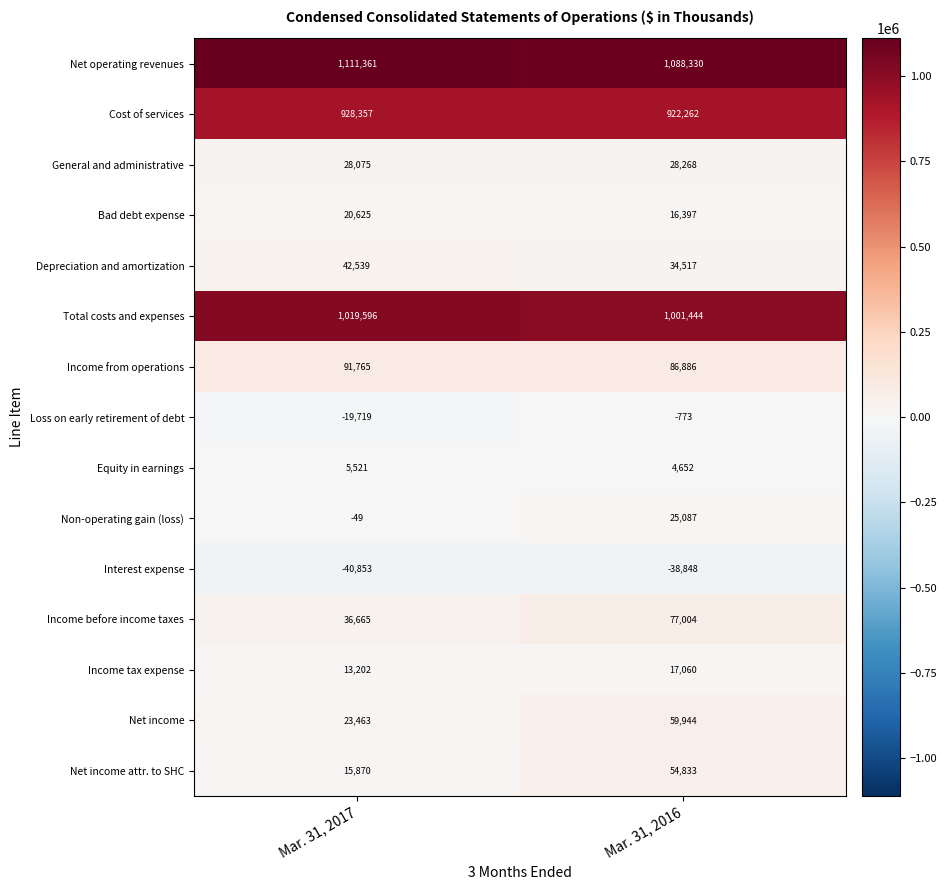

What is the approximate value of Income before income taxes at Mar. 31, 2017?

36665